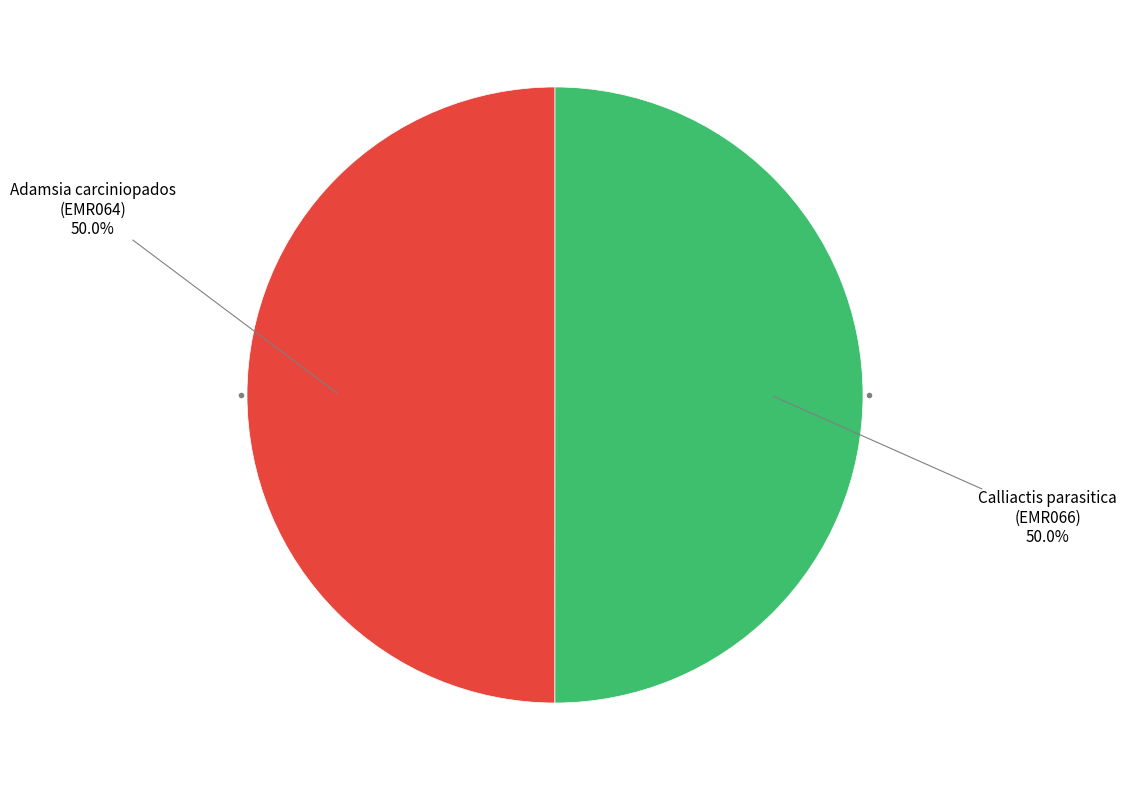

How many slices are in this pie chart?

2